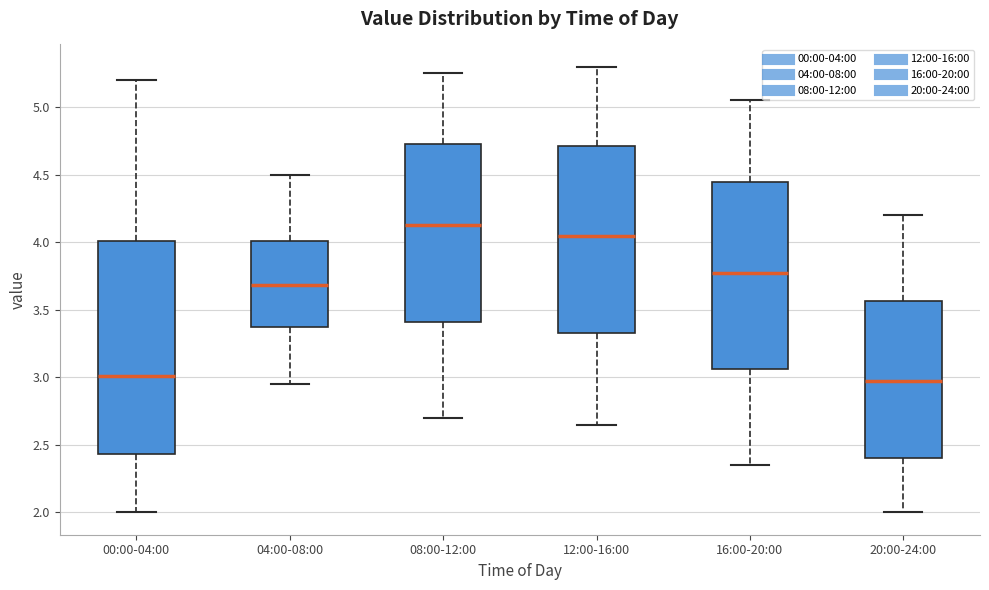

Reading left to right, read every box against the y-axis: the position of its median line, the range the box covers, and the ends of its whiskers. The values are not printed on the chart, so give them approximately, as read against the axis.

00:00-04:00: median 3.00, box 2.45 to 4.00, whiskers 2.00 to 5.20
04:00-08:00: median 3.70, box 3.40 to 4.00, whiskers 2.95 to 4.50
08:00-12:00: median 4.15, box 3.40 to 4.75, whiskers 2.70 to 5.25
12:00-16:00: median 4.05, box 3.35 to 4.70, whiskers 2.65 to 5.30
16:00-20:00: median 3.80, box 3.05 to 4.45, whiskers 2.35 to 5.05
20:00-24:00: median 3.00, box 2.40 to 3.55, whiskers 2.00 to 4.20